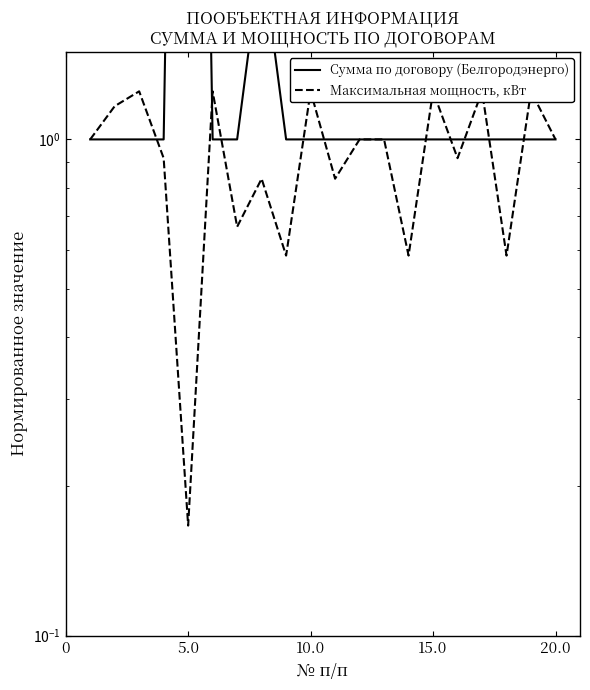

Is the value of Сумма по договору (Белгородэнерго) at 8 greater than the value of Максимальная мощность, кВт at 8?

Yes